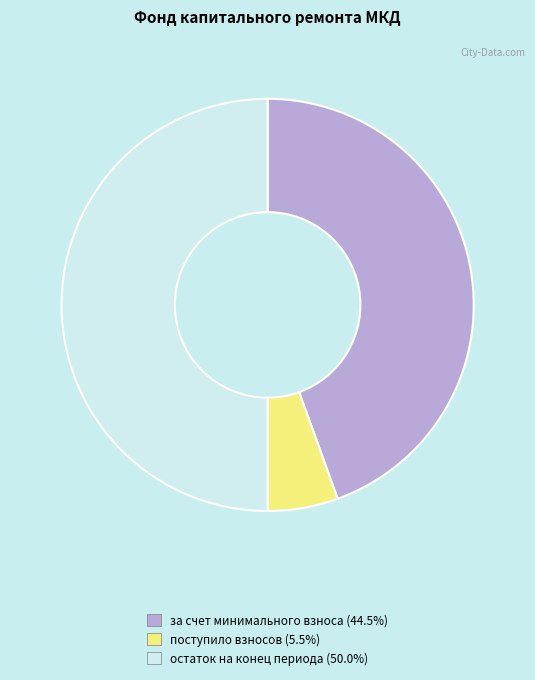

Count the number of slices in the pie.

3